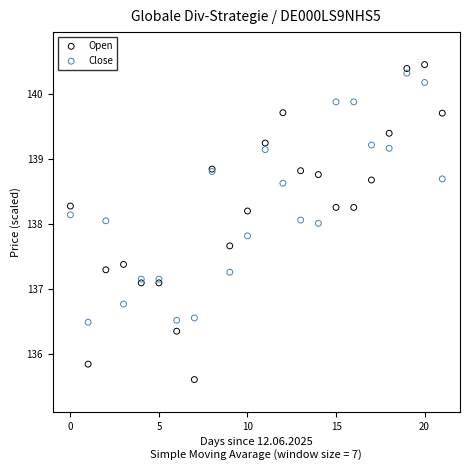

Which series contains the highest Y value?

Open